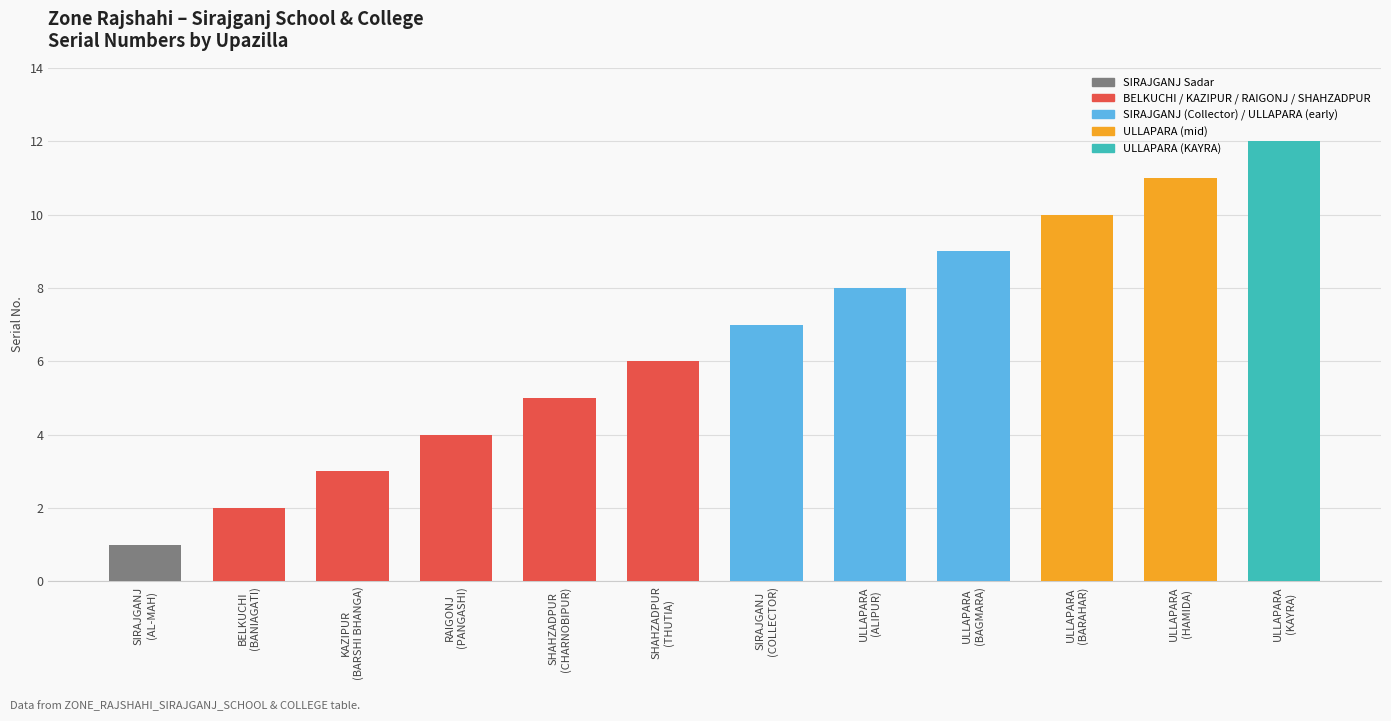

List the labels in order of value, smallest first.

SIRAJGANJ
(AL-MAH), BELKUCHI
(BANIAGATI), KAZIPUR
(BARSHI BHANGA), RAIGONJ
(PANGASHI), SHAHZADPUR
(CHARNOBIPUR), SHAHZADPUR
(THUTIA), SIRAJGANJ
(COLLECTOR), ULLAPARA
(ALIPUR), ULLAPARA
(BAGMARA), ULLAPARA
(BARAHAR), ULLAPARA
(HAMIDA), ULLAPARA
(KAYRA)